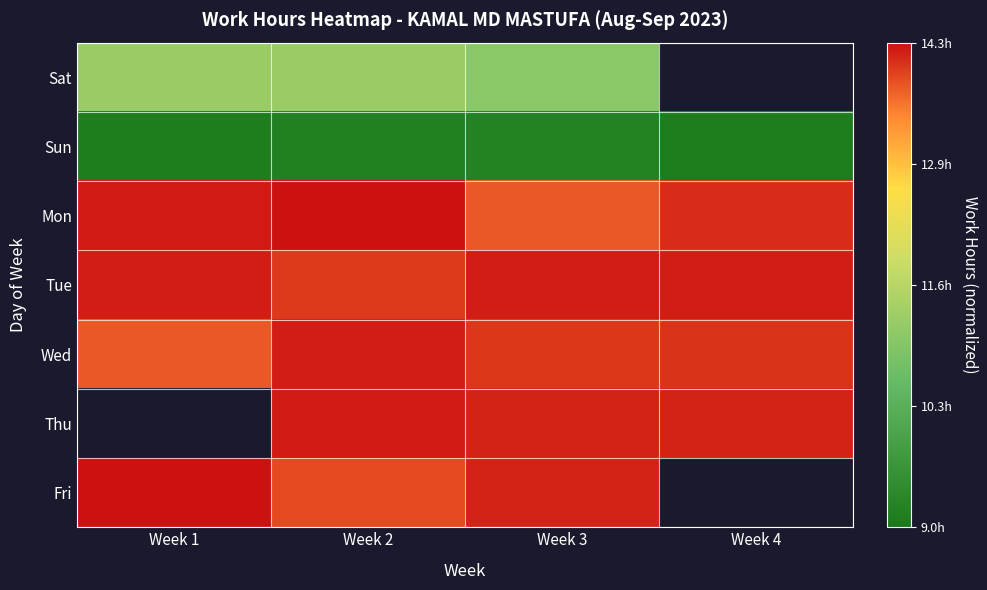

At which label is Tue closest to 0?

Week 2